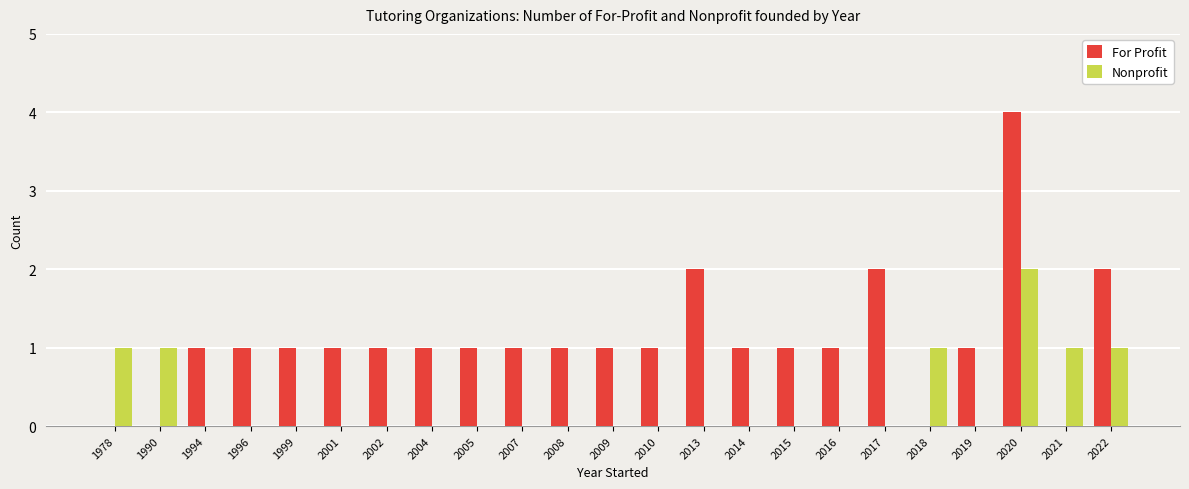

The value of For Profit at 1978 is -2. True or false?

False